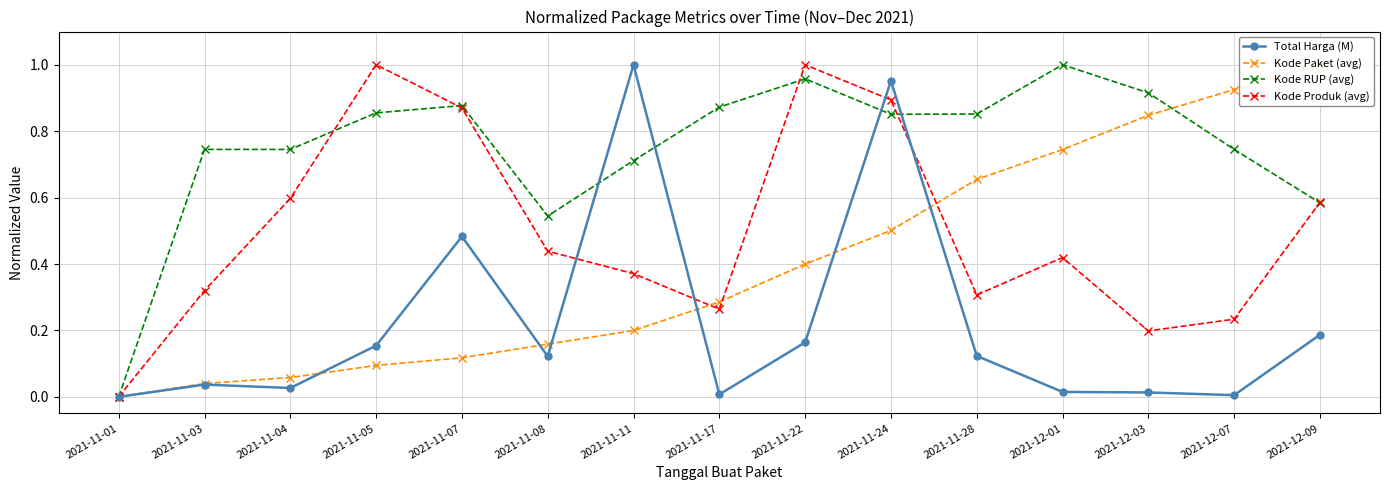

What are all the series names shown in the legend?

Total Harga (M), Kode Paket (avg), Kode RUP (avg), Kode Produk (avg)